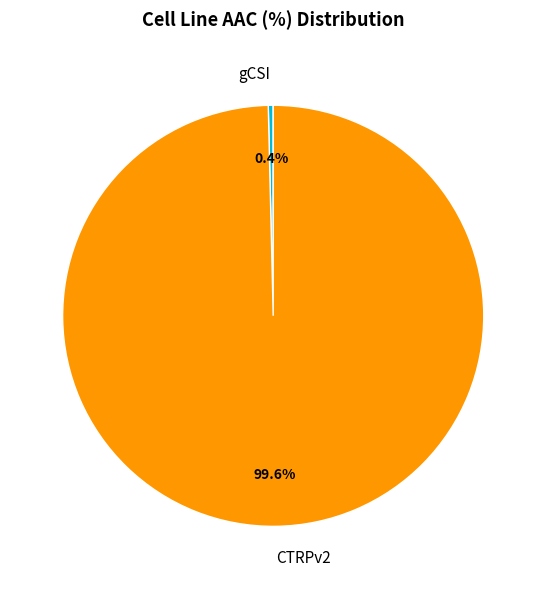

To the nearest percent, what is the difference between the gCSI and CTRPv2 slice percentages?

99%